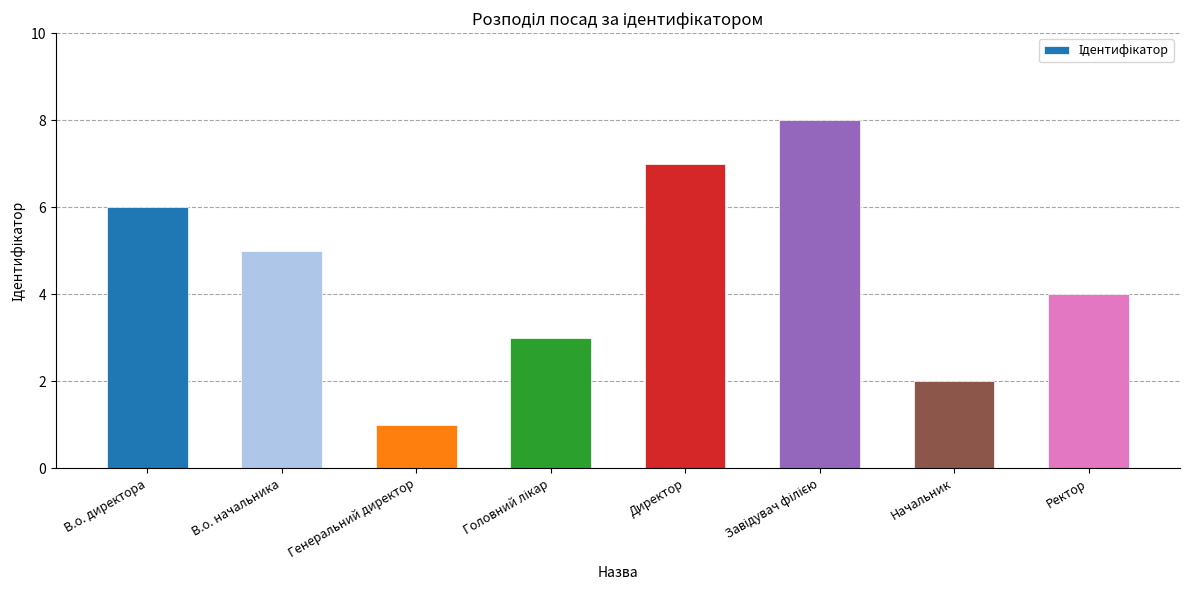

What position from the right is Начальник?

2